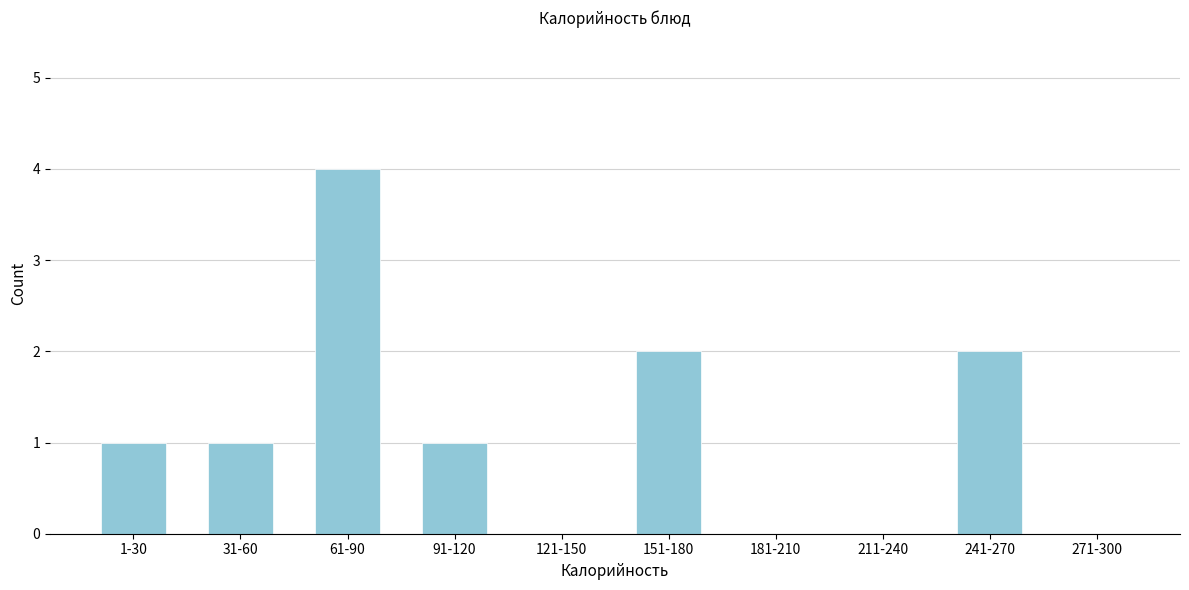

Reading left to right, list all the values displayed in this chart.

1-30=1	31-60=1	61-90=4	91-120=1	121-150=0	151-180=2	181-210=0	211-240=0	241-270=2	271-300=0